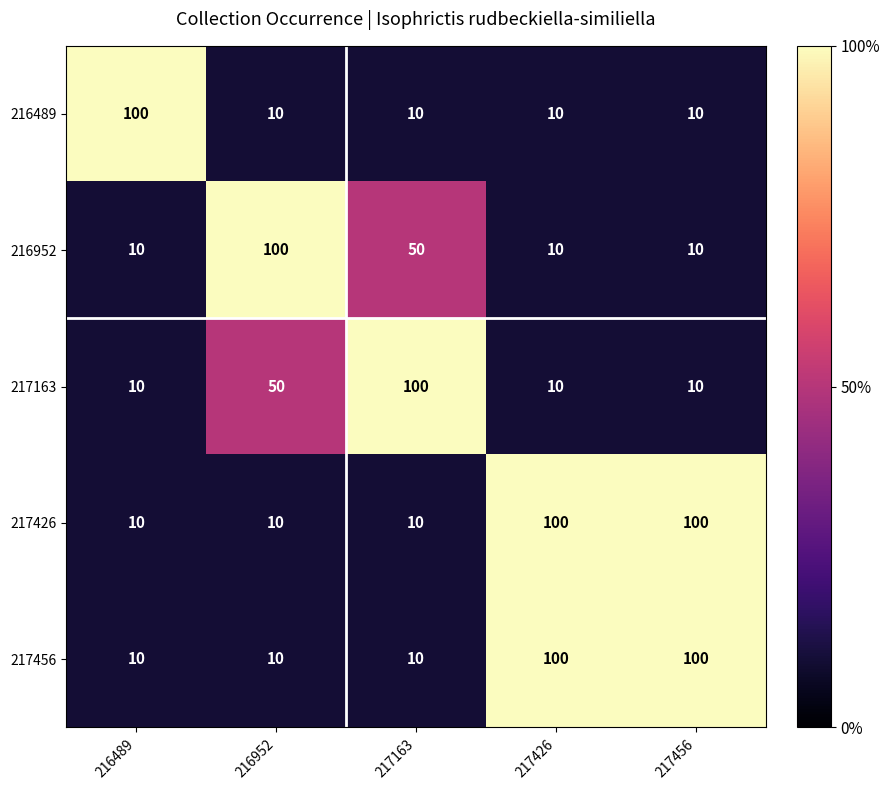

At how many categories does at least one series exceed 69?

5